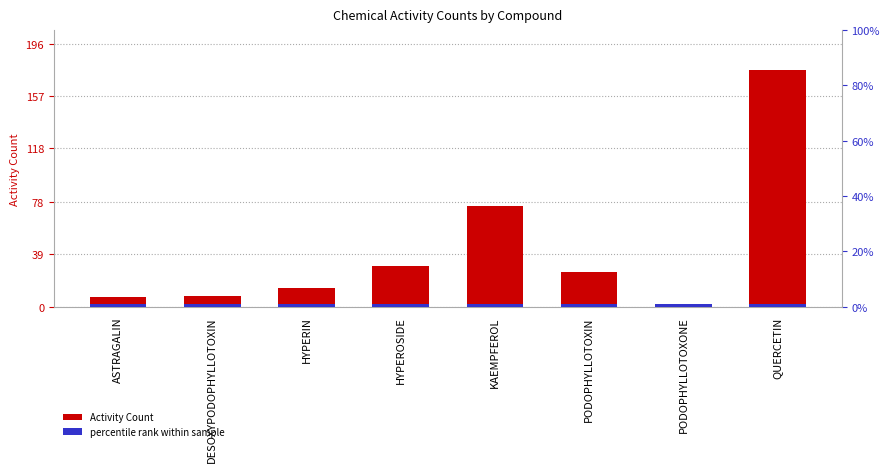

Which category has the highest value across all series?

QUERCETIN